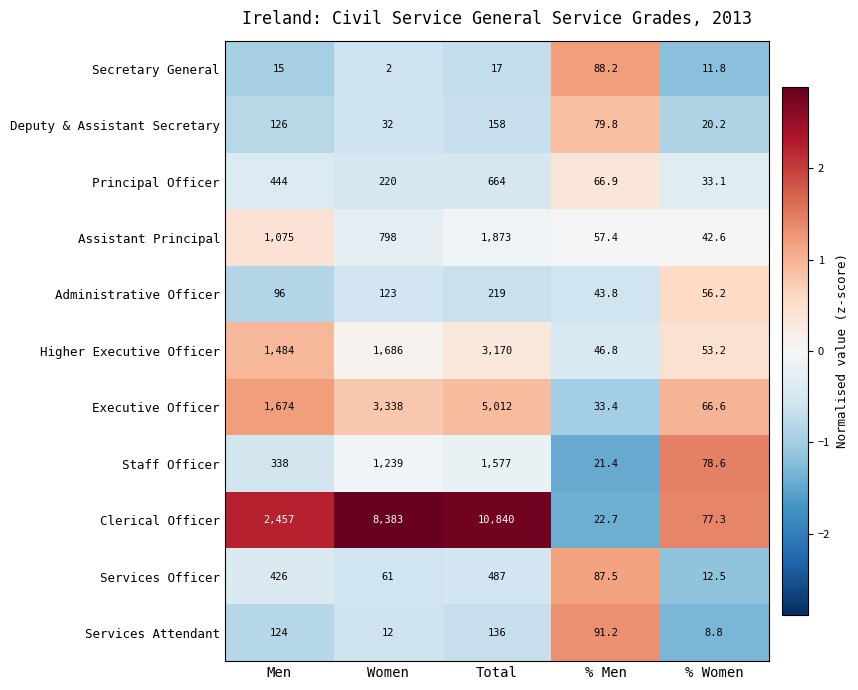

What is the approximate value of Administrative Officer at Total?

219.0